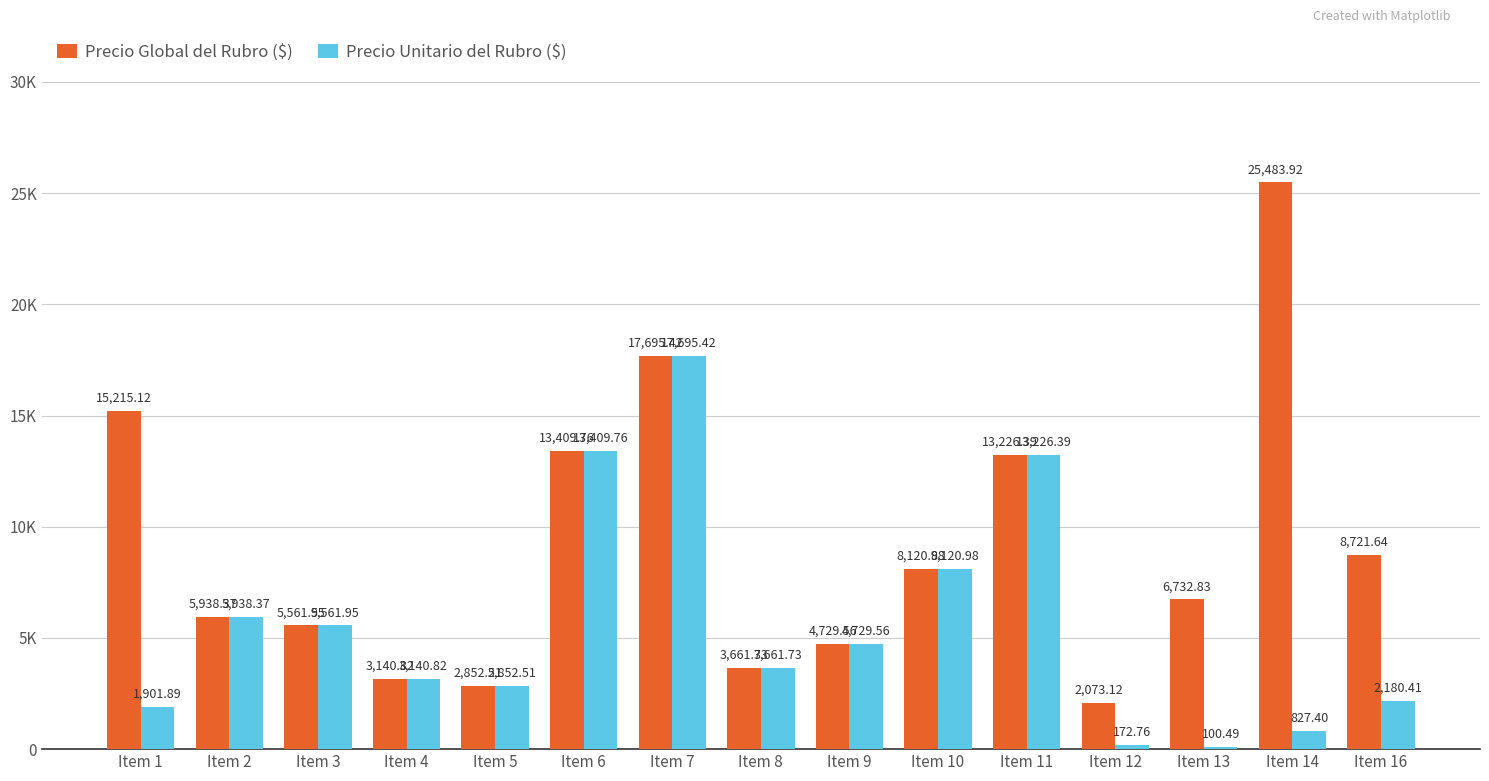

What is the value of the Precio Unitario del Rubro ($) bar at the 14th from the left?

827.4